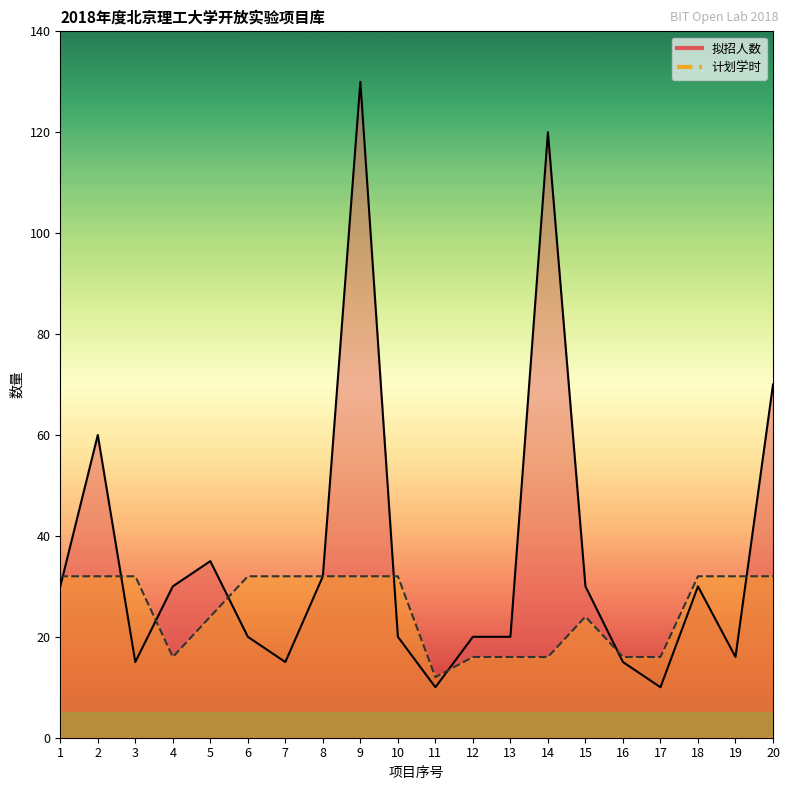

What is the spread (max minus min) of values at 15?

6